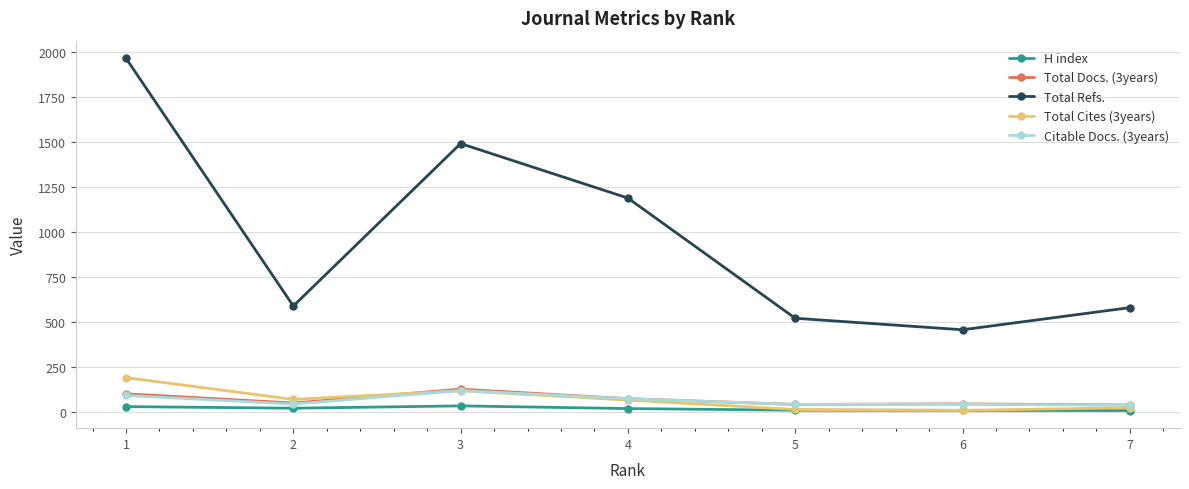

Which series changed the most between 1 and 3?

Total Refs.